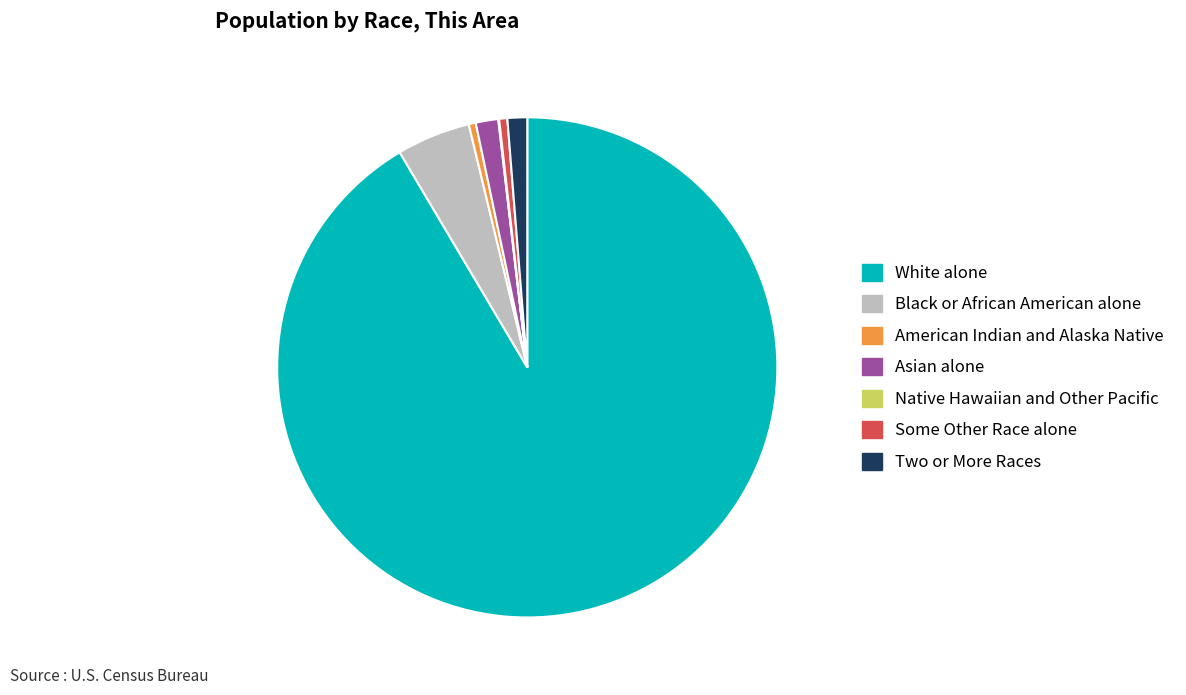

True or false: Asian alone accounts for 14% of the total.

False